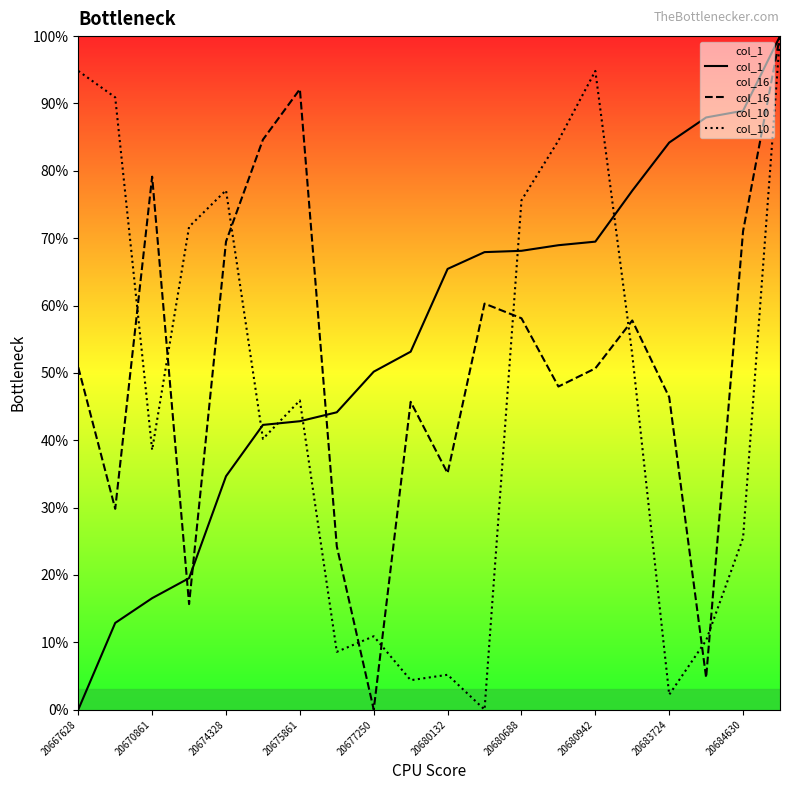

What is the spread (max minus min) of values at 20680688?

0.2